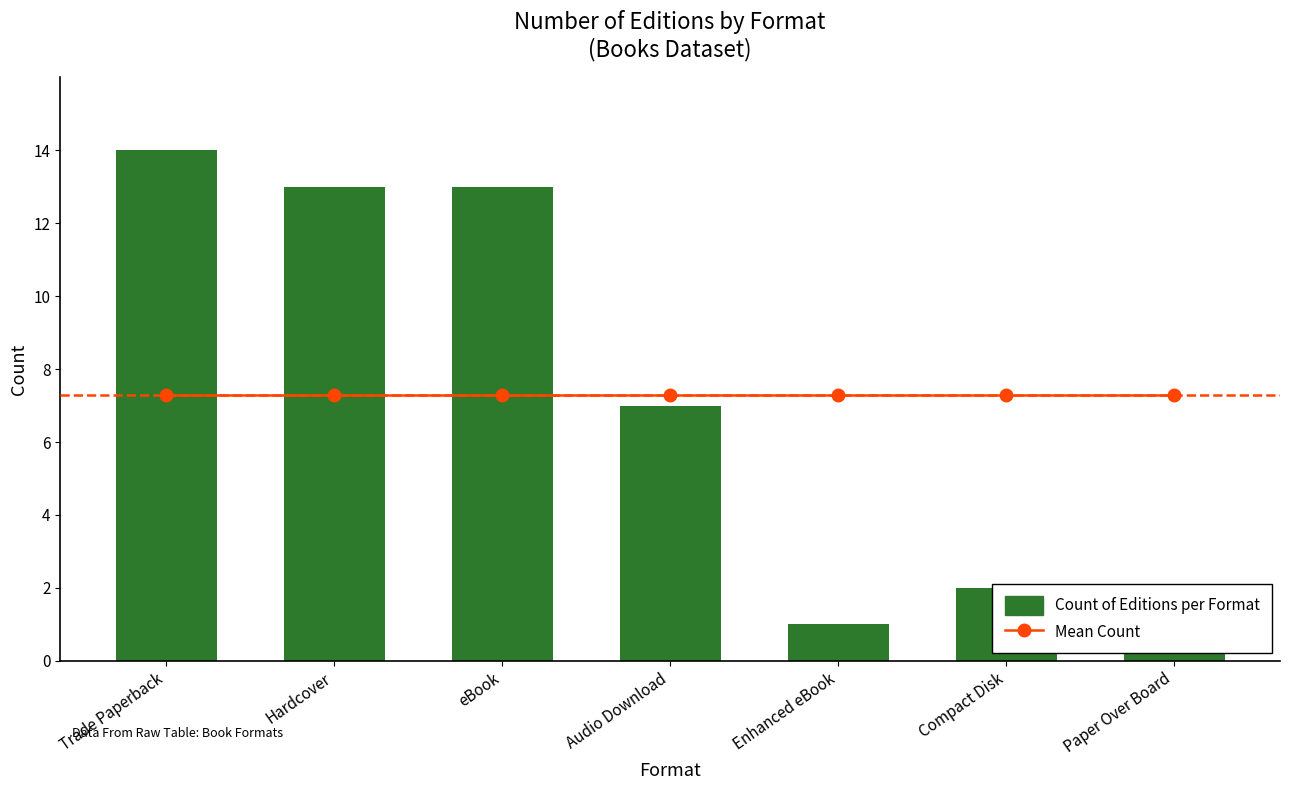

What is the sum of the Mean Count values at Paper Over Board and Audio Download?

14.6